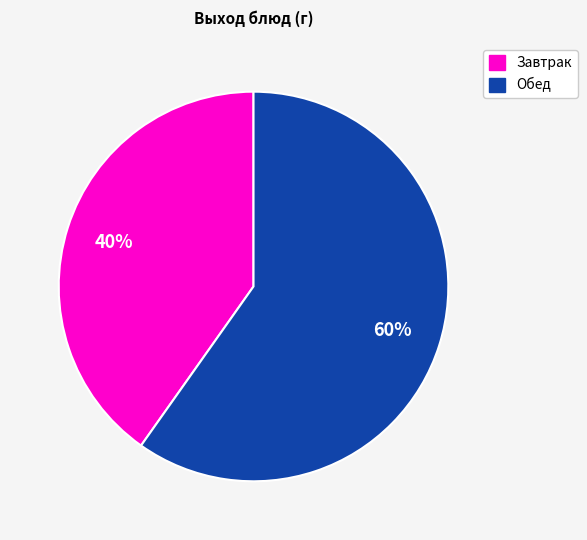

To the nearest percent, what is the difference between the largest and smallest slice percentages?

20%